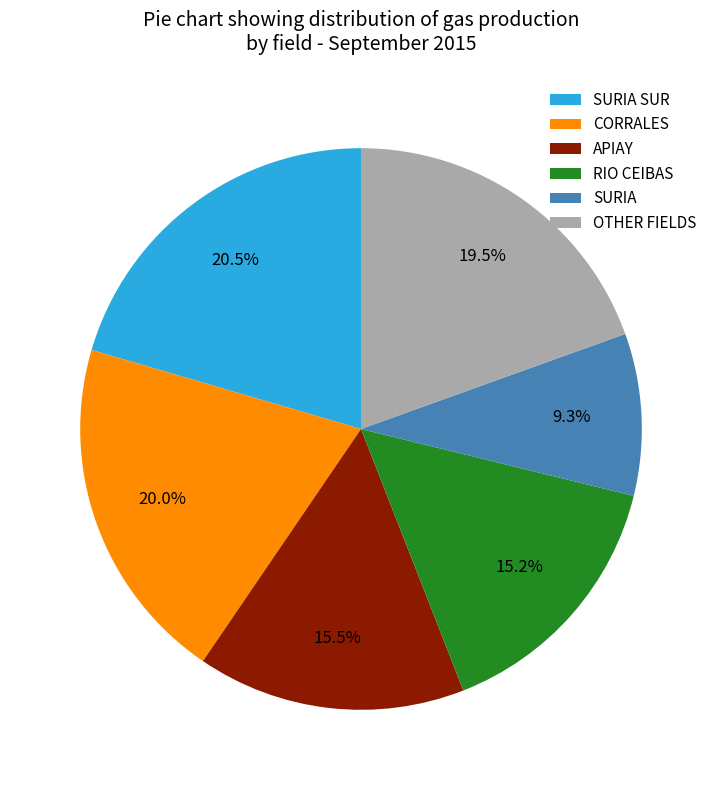

Combined, do RIO CEIBAS and SURIA account for over 50%?

No